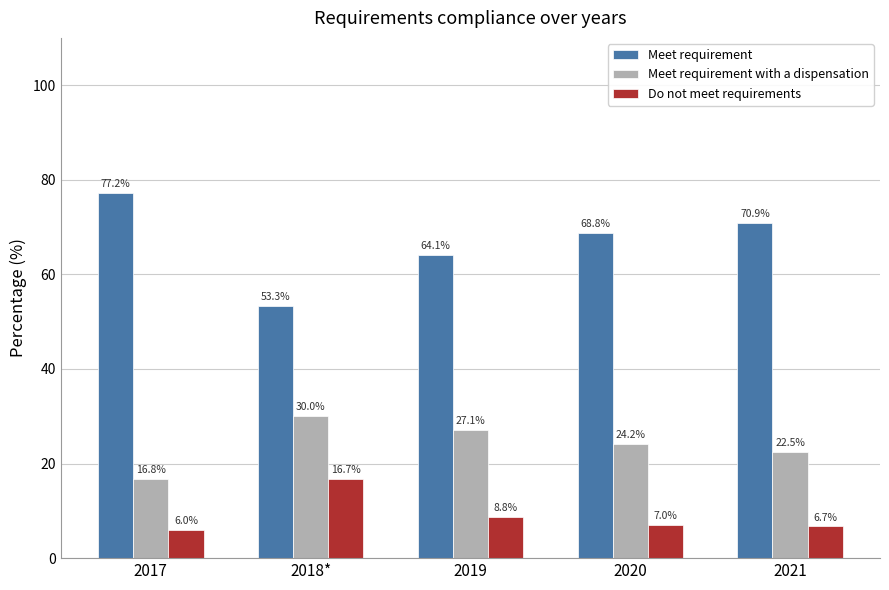

What is the difference between the maximum and minimum values in the Meet requirement with a dispensation series?

13.2